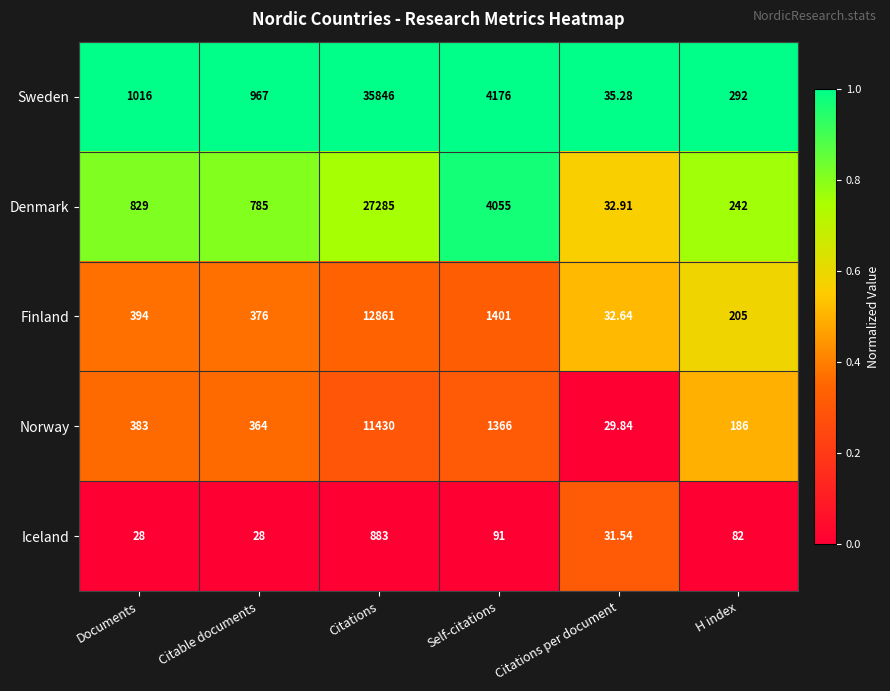

Rank the series at Citations from highest to lowest value.

Sweden, Denmark, Finland, Norway, Iceland